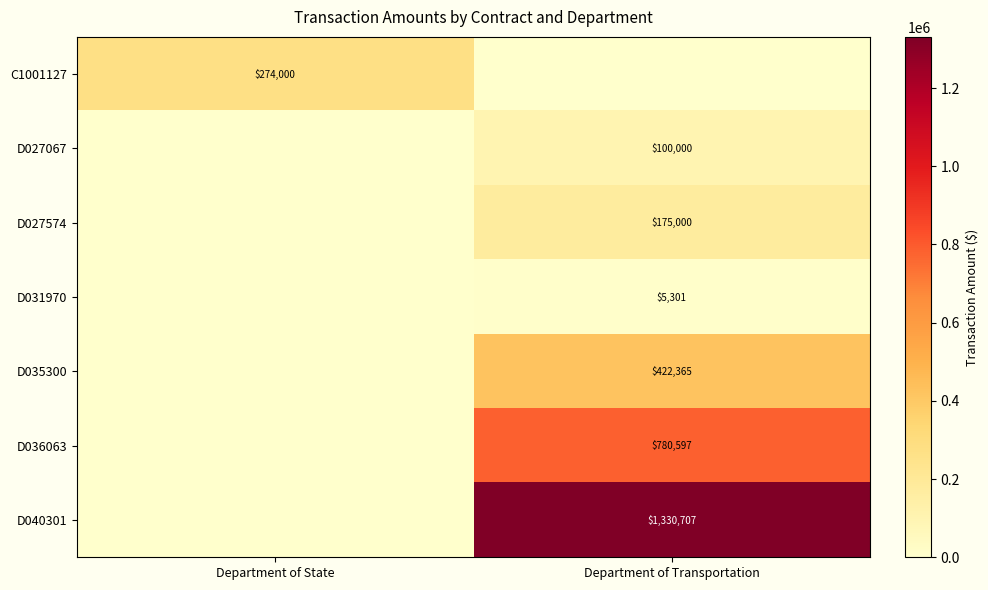

What is the maximum value shown in the chart?

1330707.0